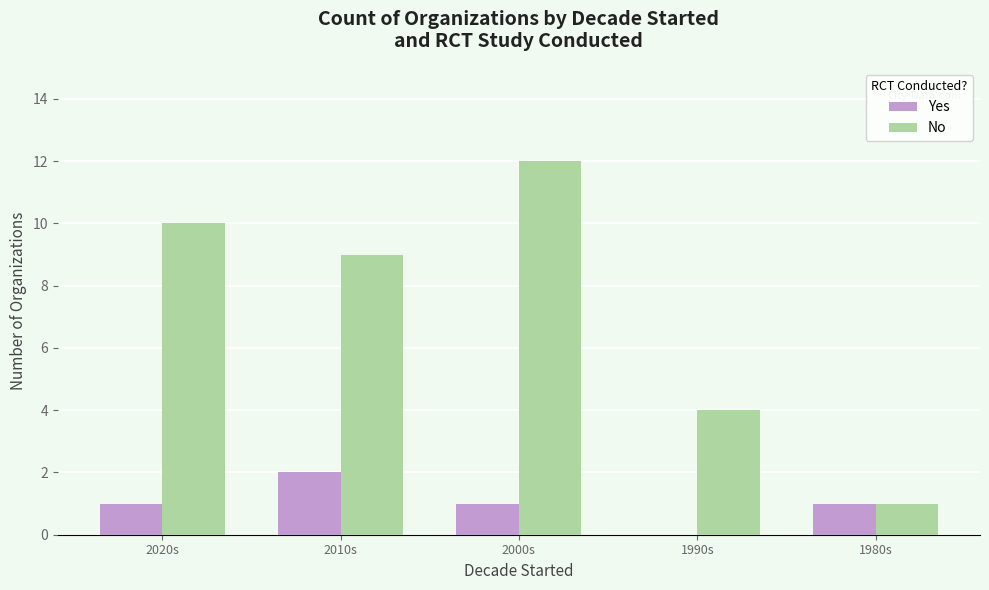

True or false: No has a value of 6 at 2000s.

False